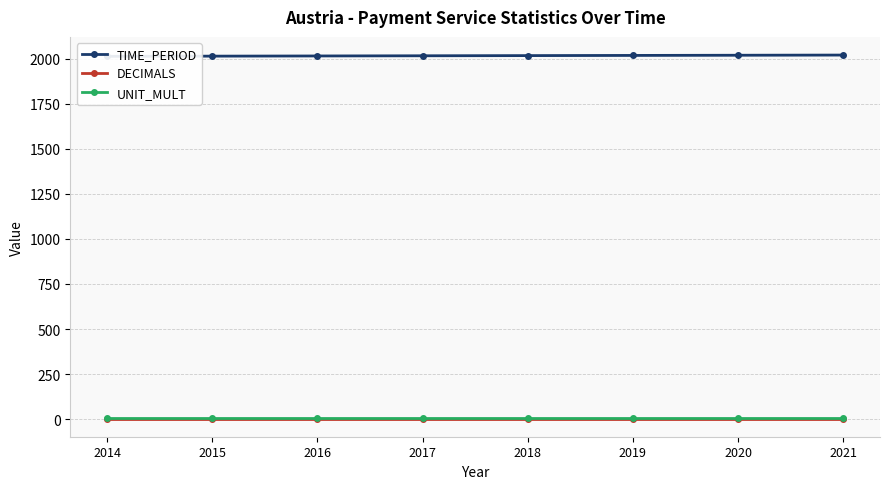

Reading left to right, transcribe all the data shown in this chart.

TIME_PERIOD: 2014	2015	2016	2017	2018	2019	2020	2021
DECIMALS: 3	3	3	3	3	3	3	3
UNIT_MULT: 6	6	6	6	6	6	6	6